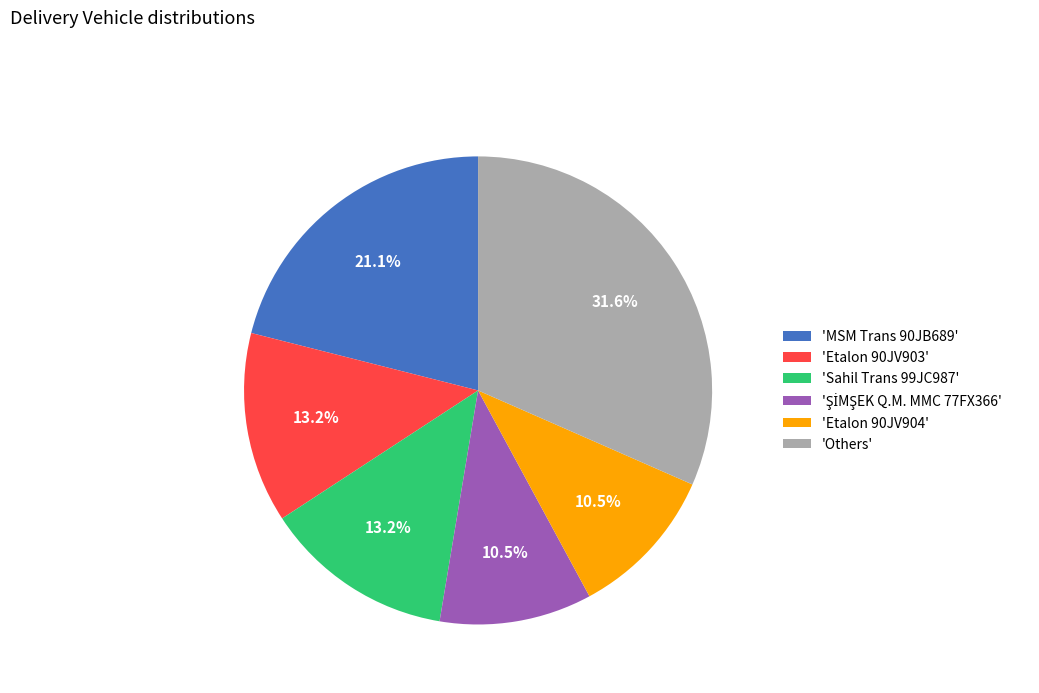

To the nearest percent, what is the average slice percentage?

17%